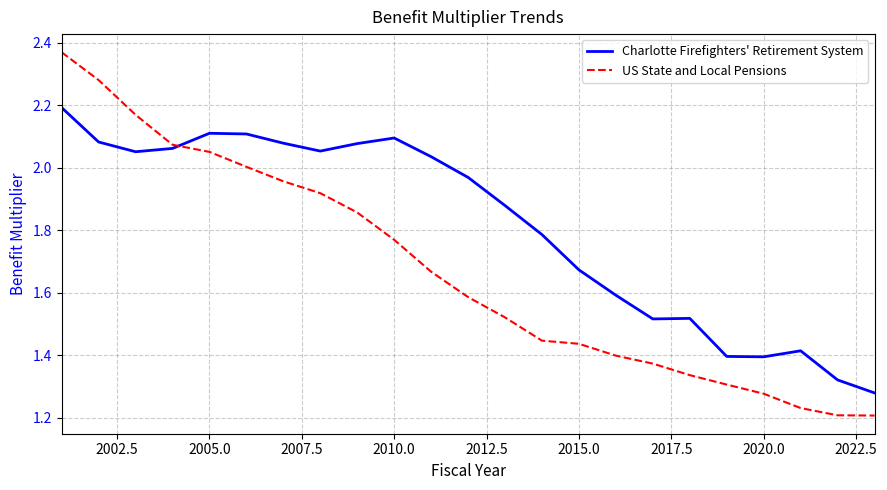

Which series has the largest total across all categories?

Charlotte Firefighters' Retirement System